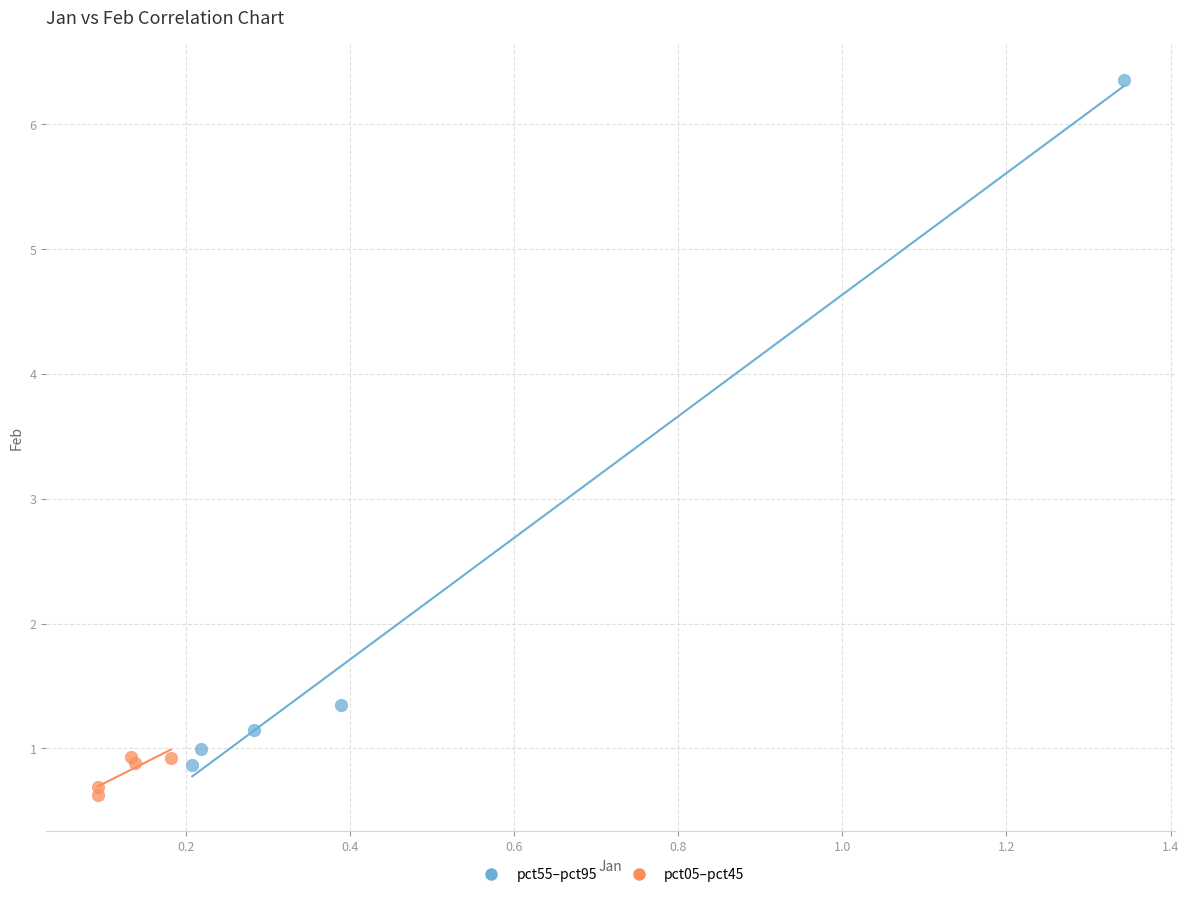

Which series contains the highest Y value?

pct55–pct95